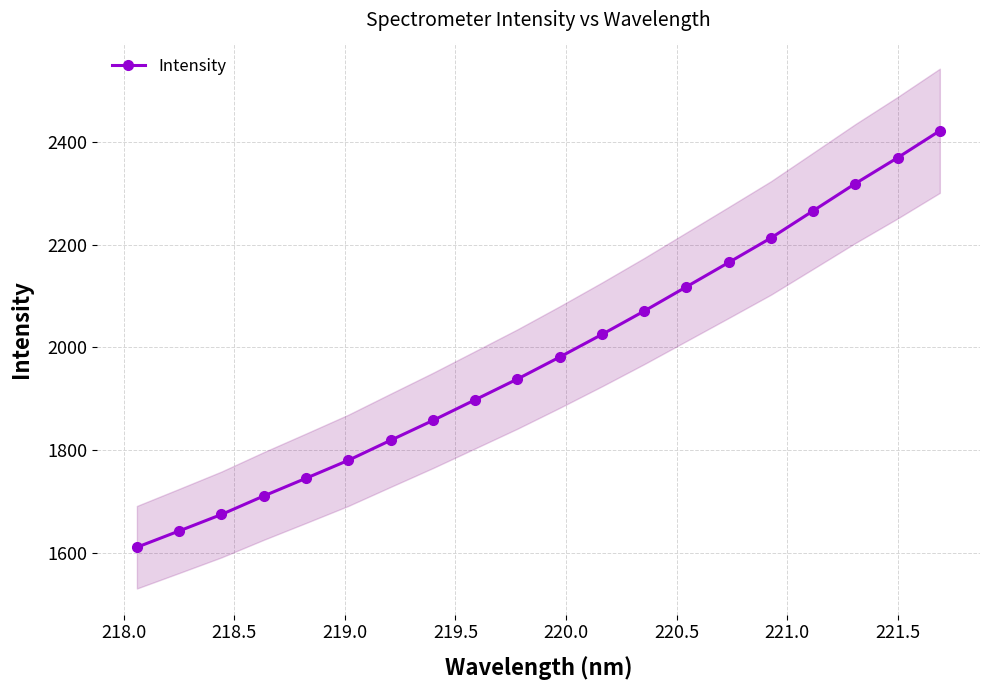

What is the value of the 12th point from the left?

2025.3